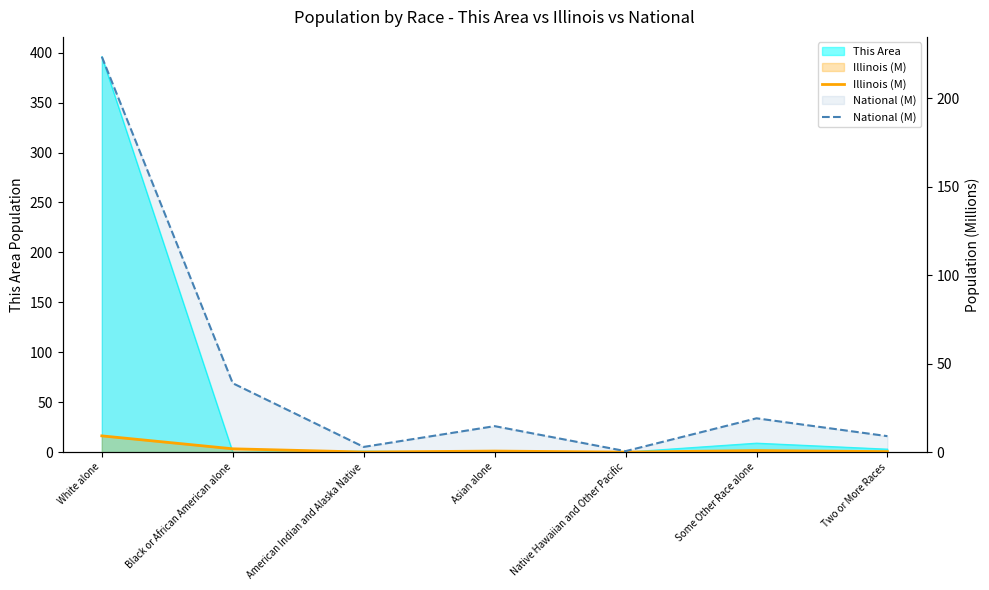

Which series has the widest spread of values?

National (M)